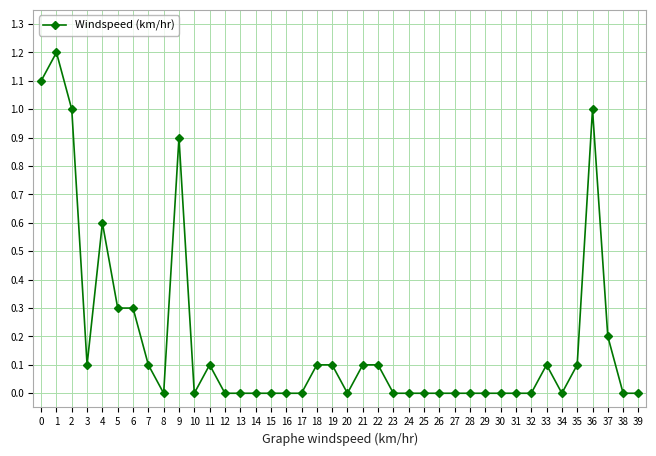

What is the change in value from 1 to 2?

-0.2